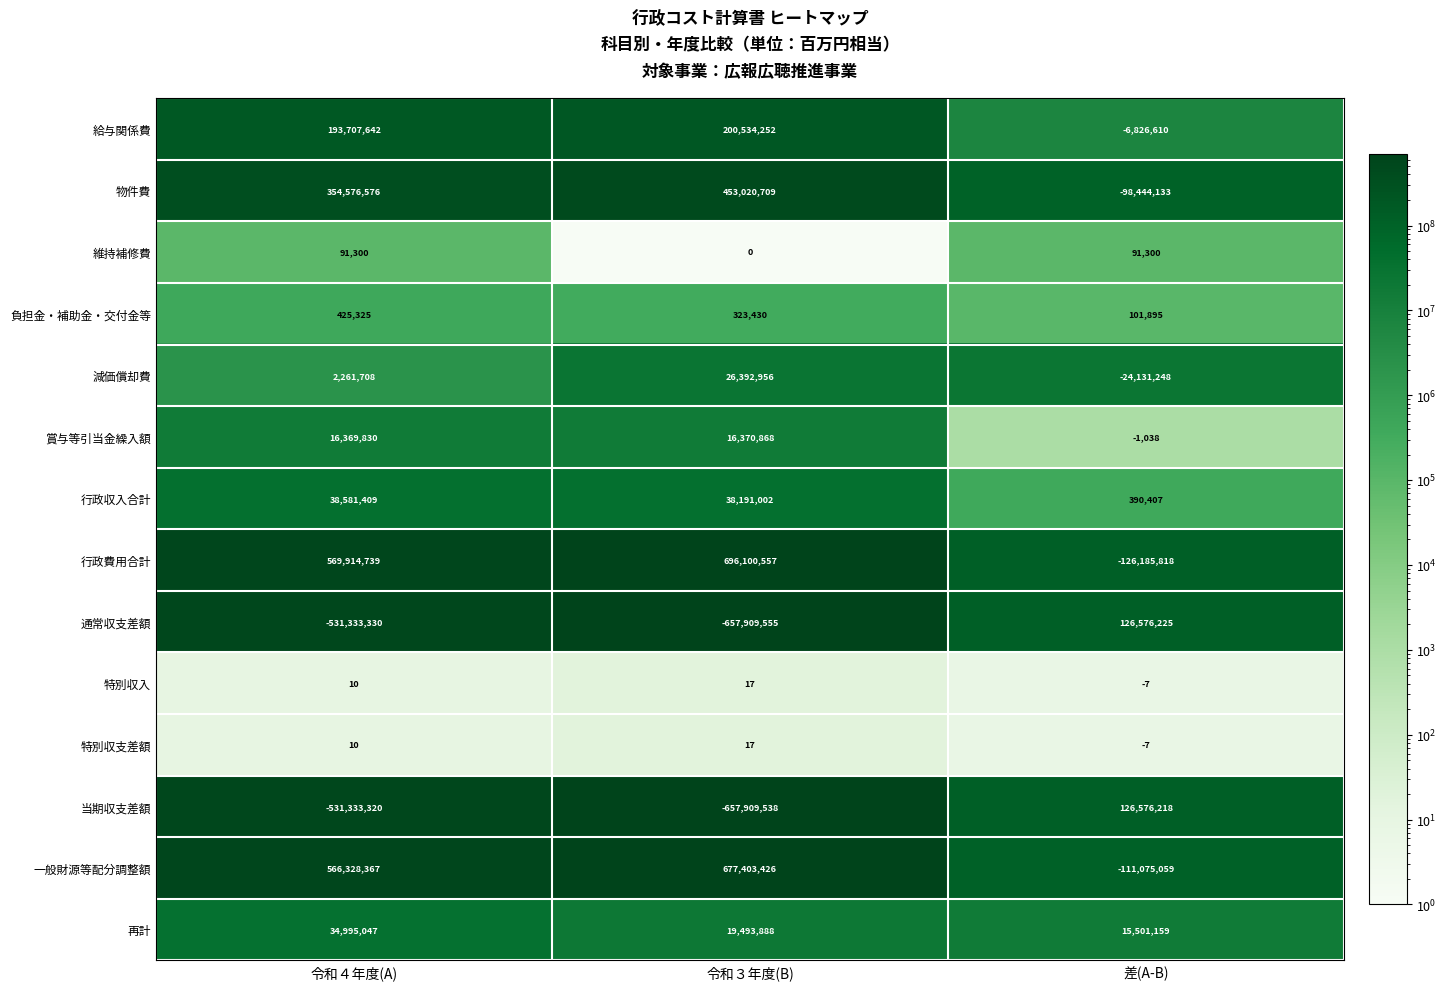

True or false: 行政費用合計 has a value of 127865356 at 令和４年度(A).

False